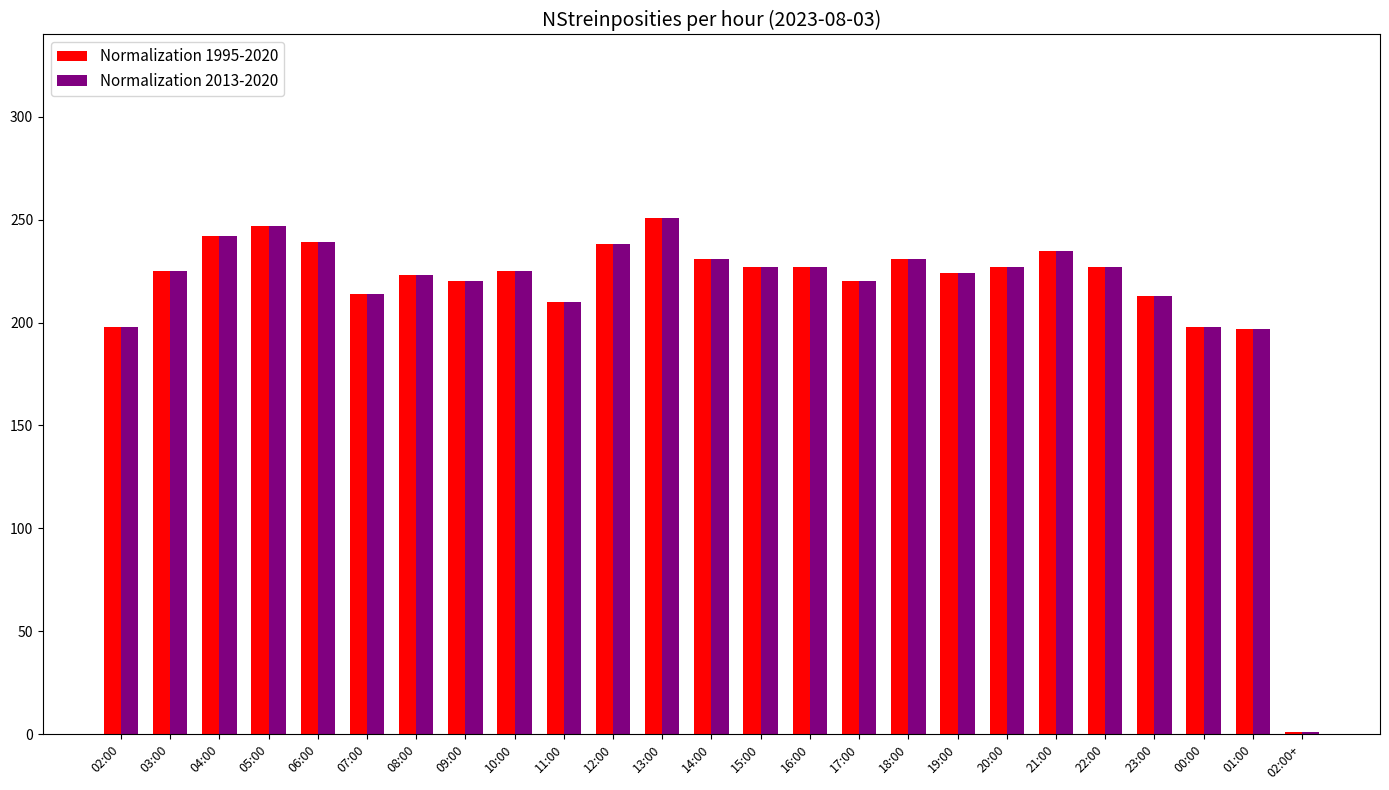

Is the value of Normalization 2013-2020 at 01:00 greater than the value of Normalization 1995-2020 at 22:00?

No